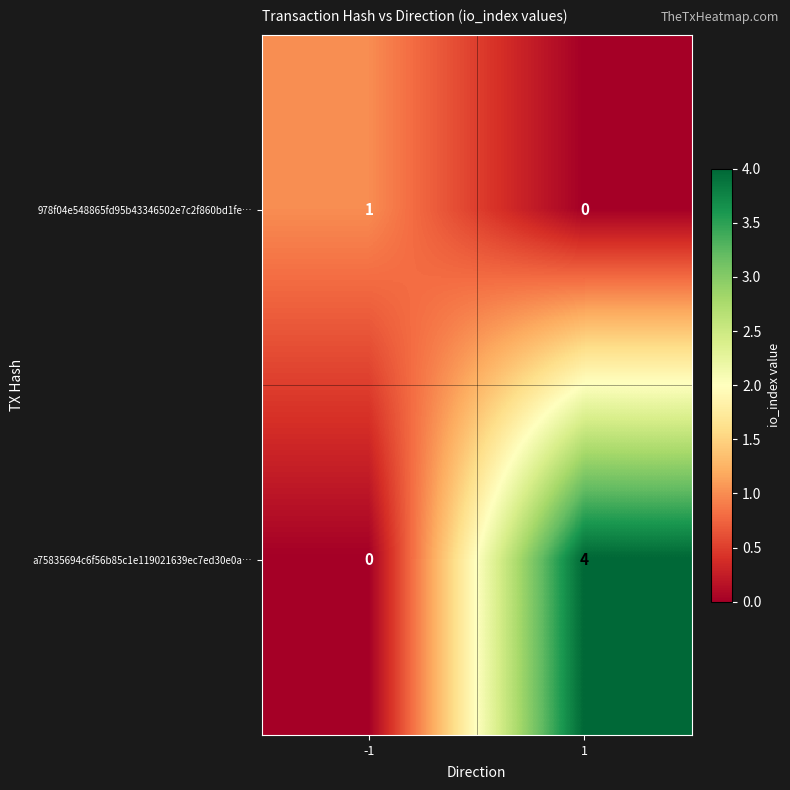

What value does the a75835694c6f56b85c1e119021639ec7ed30e0a… series have at 1?

4